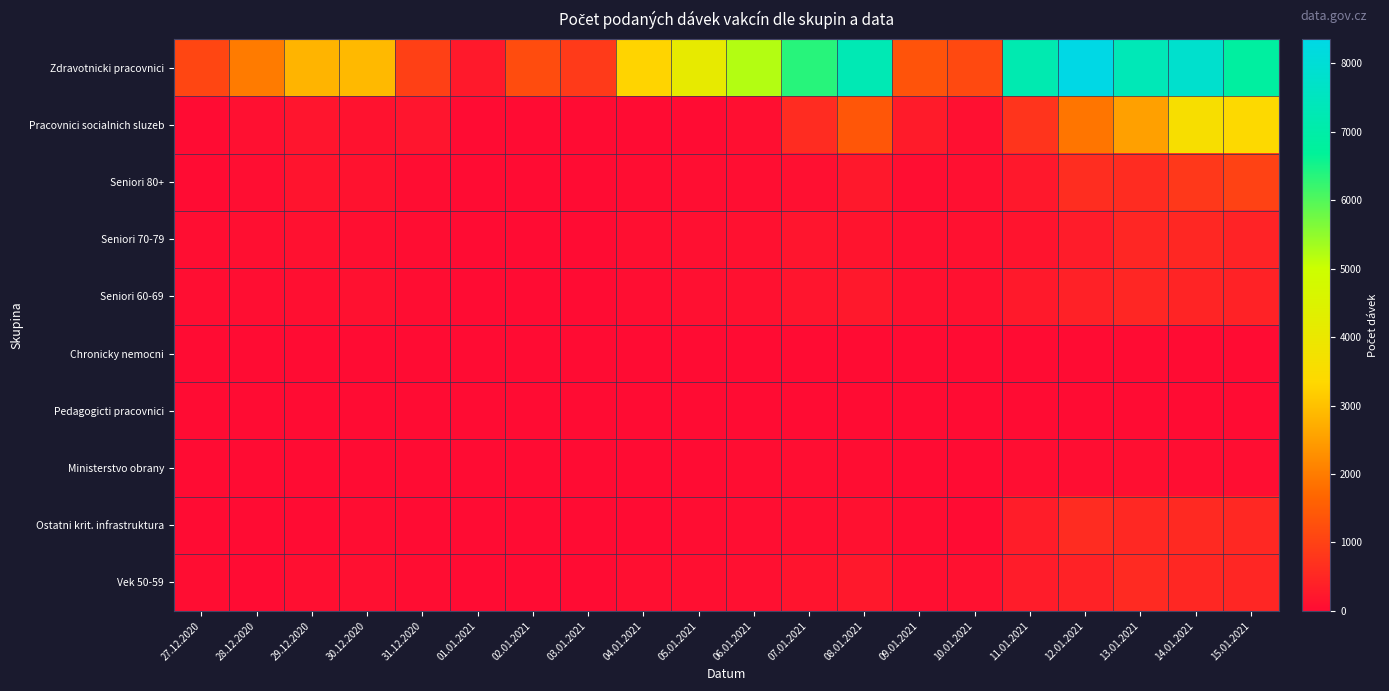

Which series changed the most between 01.01.2021 and 03.01.2021?

Zdravotnicki pracovnici